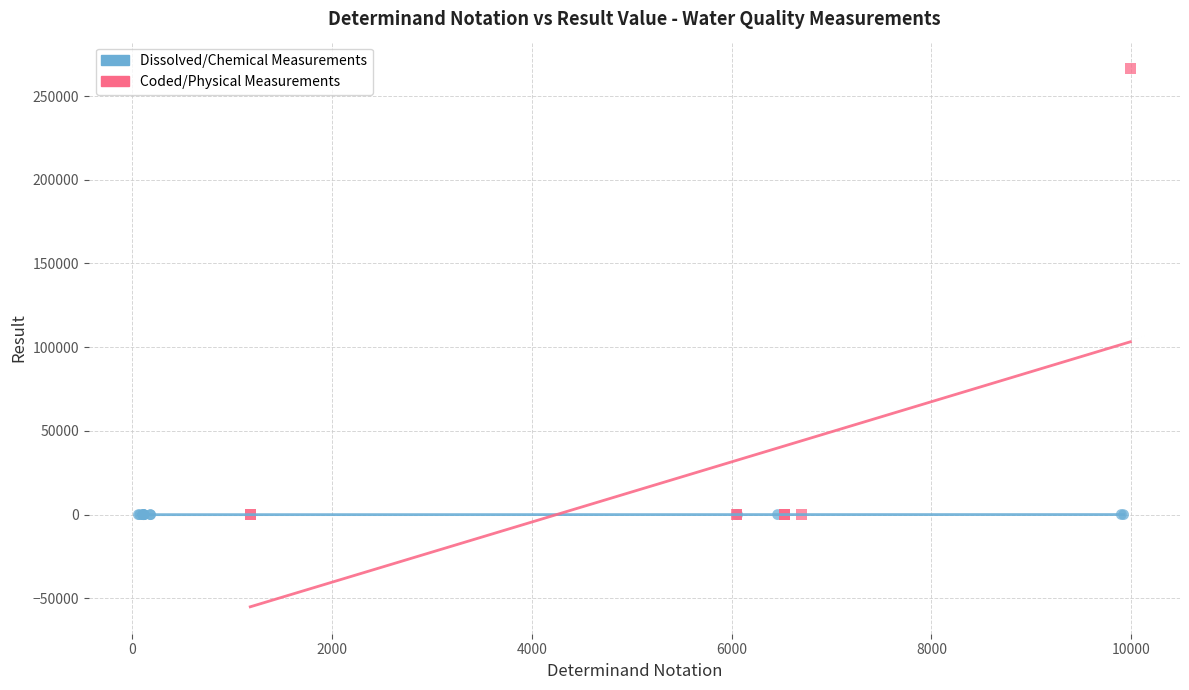

Which series has the largest Y range (max minus min)?

Coded/Physical Measurements